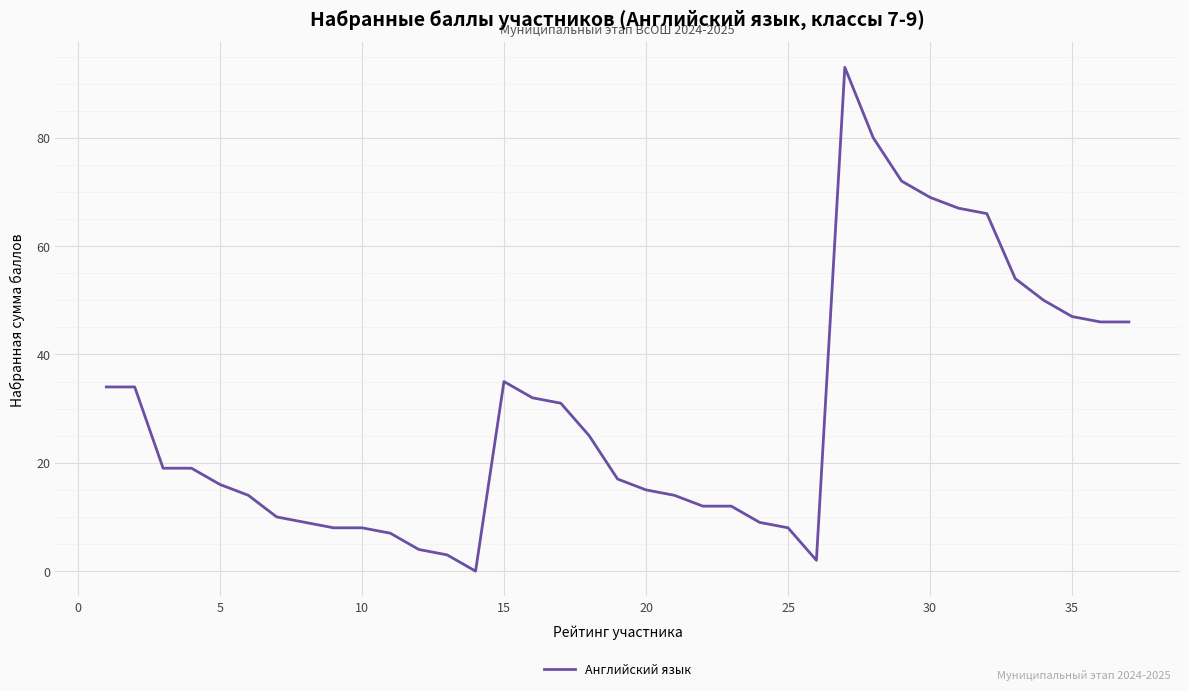

What is the greatest value displayed?

93